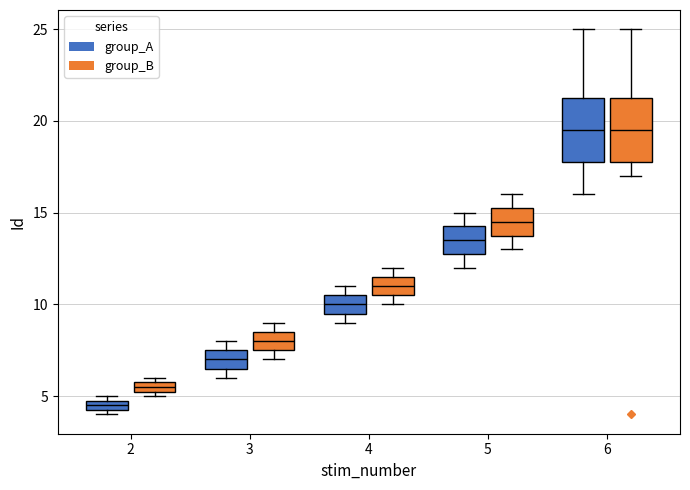

Where is the upper edge of the box for 2 (group_B) on the y-axis? The values are not printed on the chart, so give them approximately, as read against the axis.

6.0